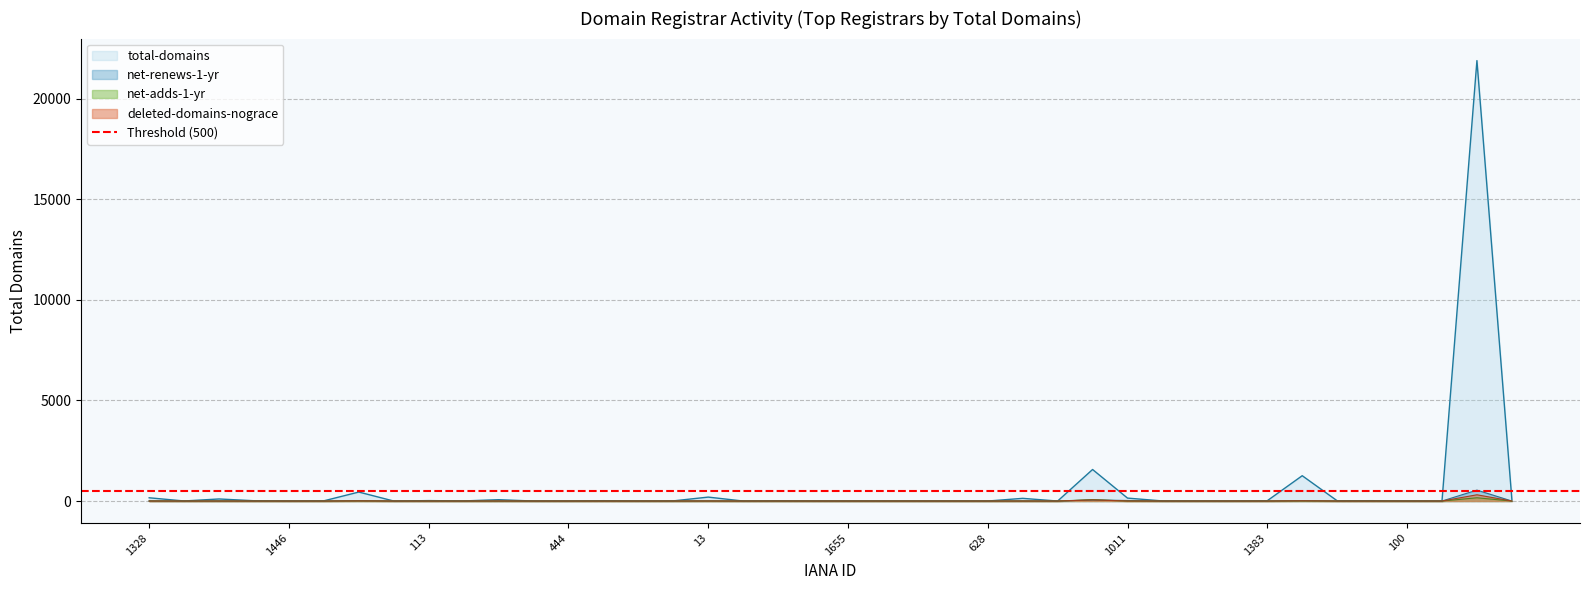

What is the label of the 2nd point from the left?

1362